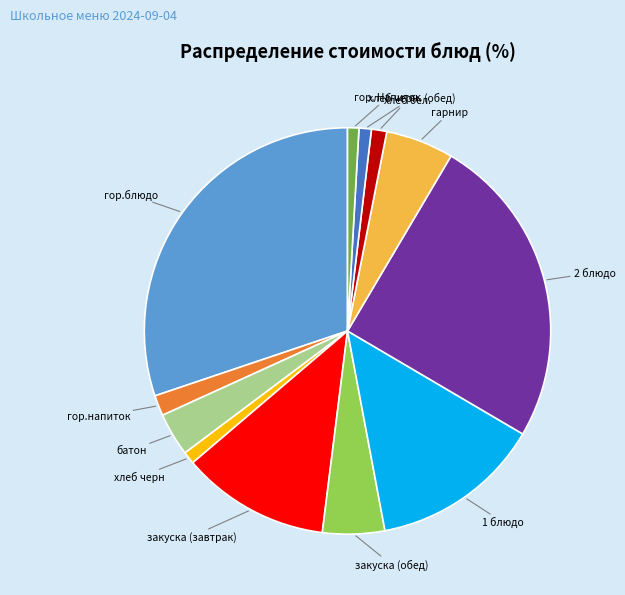

How many segments does this pie chart have?

12